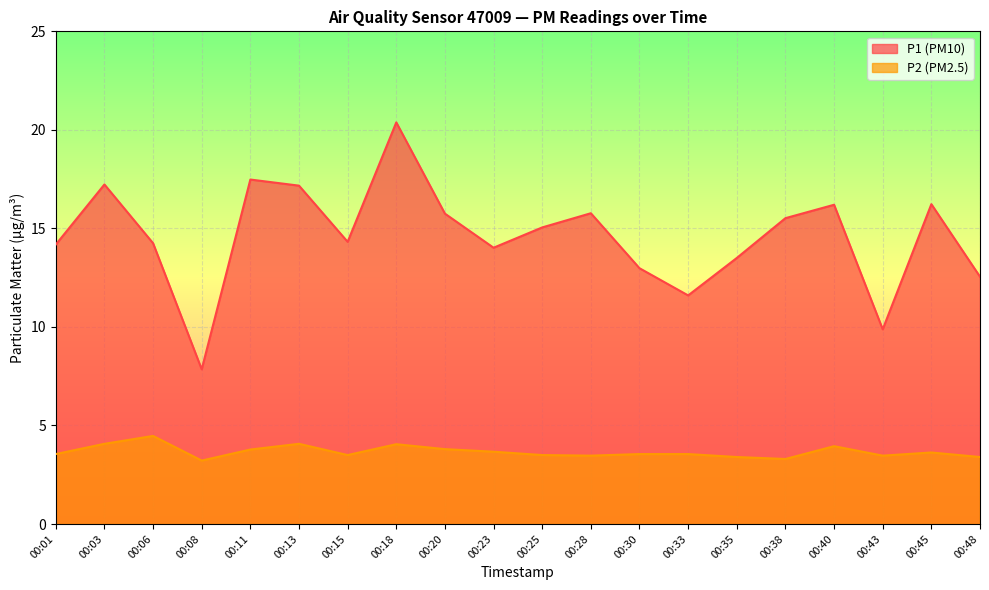

Reading left to right, list all the values displayed in this chart.

P1: 14.2	17.2	14.2	7.8	17.5	17.2	14.3	20.4	15.8	14.0	15.1	15.8	13.0	11.6	13.5	15.5	16.2	9.9	16.2	12.6
P2: 3.5	4.1	4.5	3.2	3.8	4.1	3.5	4.0	3.8	3.7	3.5	3.5	3.5	3.5	3.4	3.3	4.0	3.5	3.6	3.4